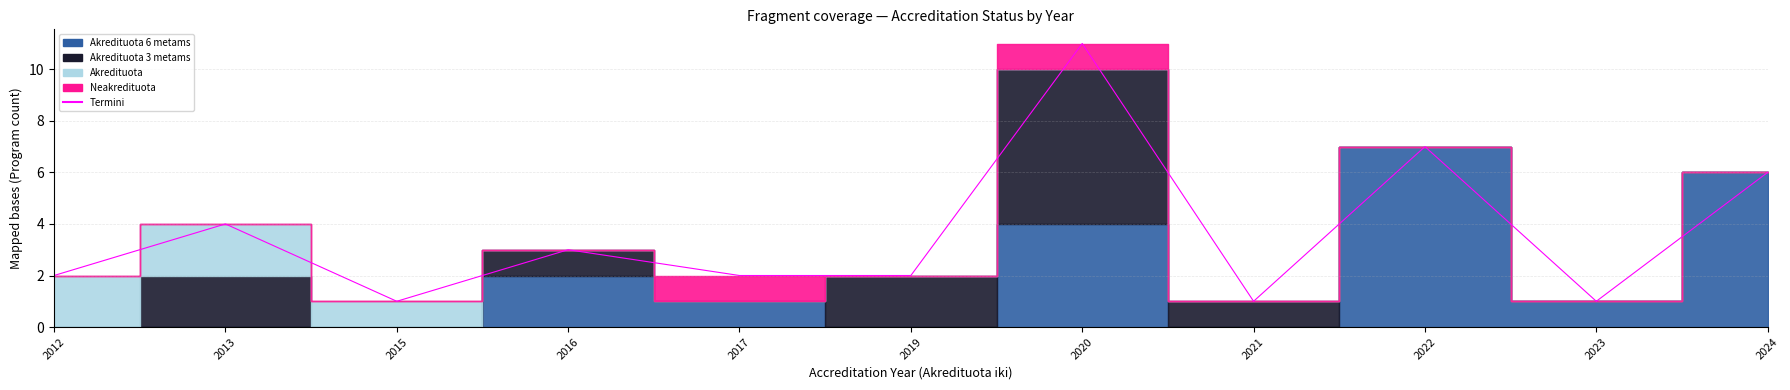

At which label does the data first exceed 2?

2013